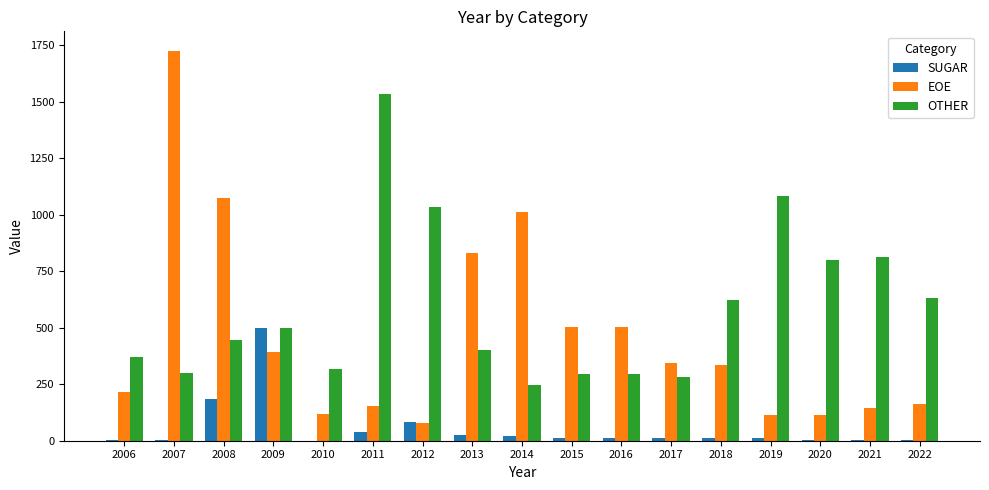

Between 2007 and 2009, which series saw the biggest shift?

EOE